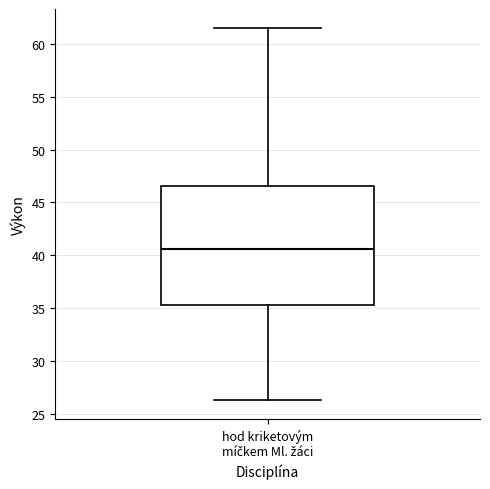

Transcribe this box plot: give where the median line is, the range the box spans, and where the two whiskers end, as read against the y-axis. The values are not printed on the chart, so give them approximately, as read against the axis.

median 40.5, box 35.5 to 46.5, whiskers 26.5 to 61.5